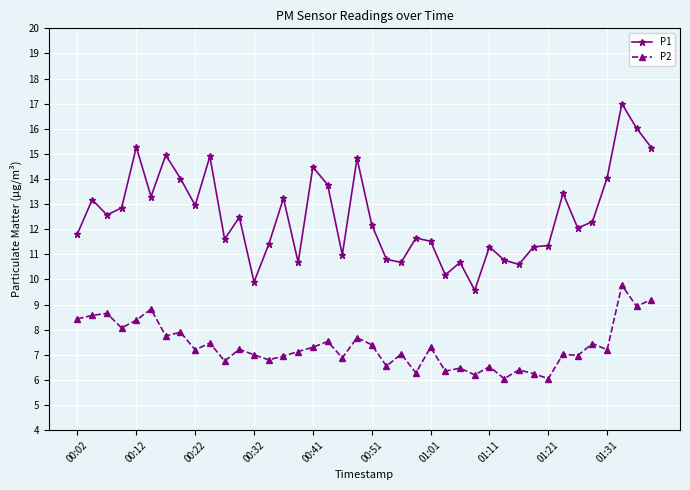

What is the value of the P2 point at the 21st from the left?

7.4